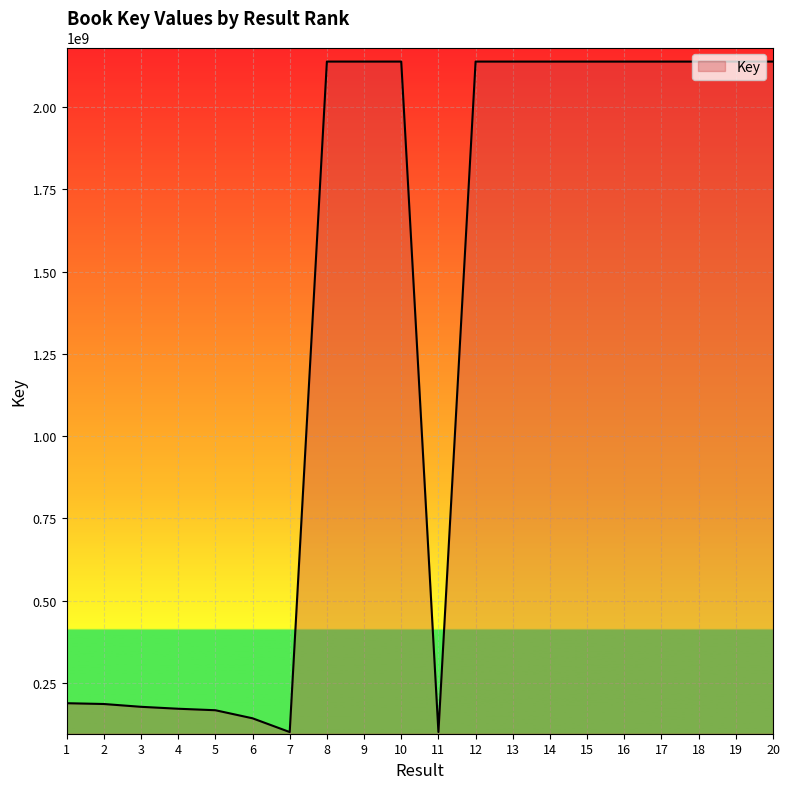

Does the chart have visible grid lines?

Yes